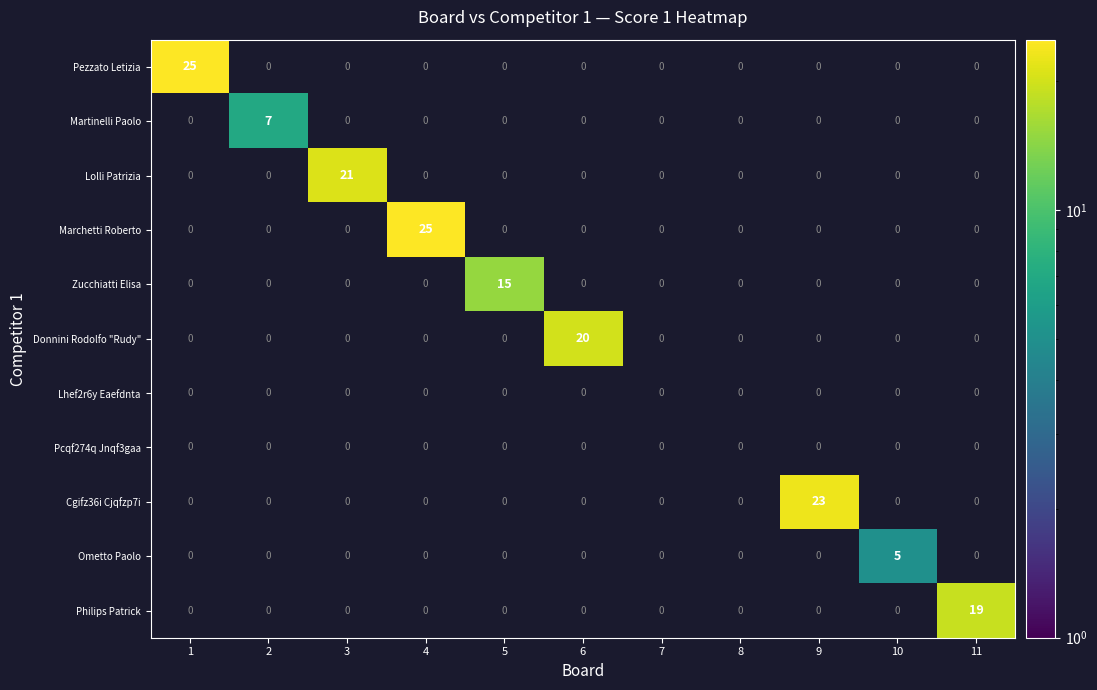

What is the spread (max minus min) of values at 4?

25